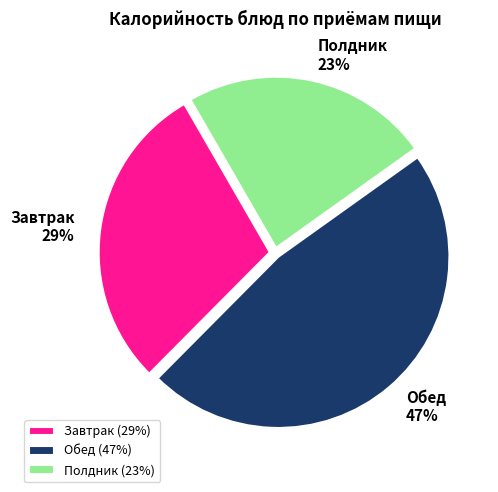

What percentage is the Завтрак slice, to the nearest percent?

29%